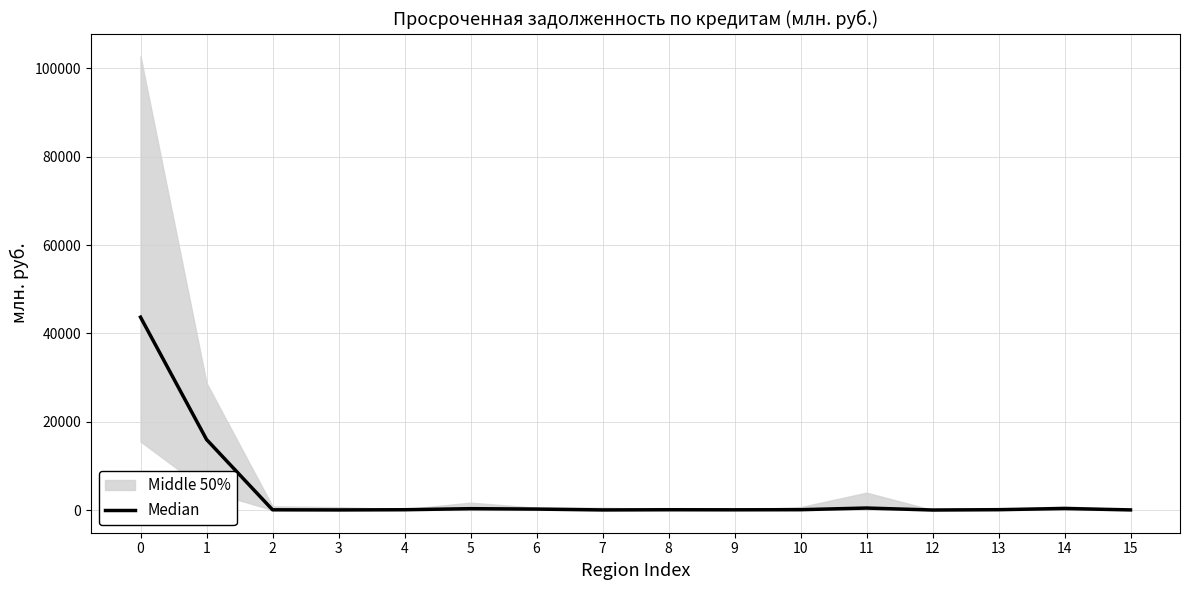

At which category does the data reach its first local peak?

5